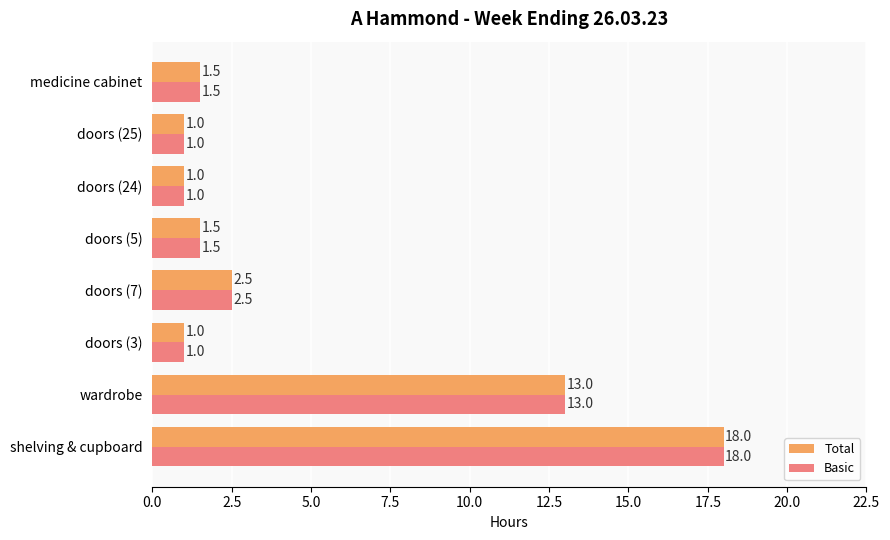

Is it true that Total equals 4.8 at wardrobe?

False